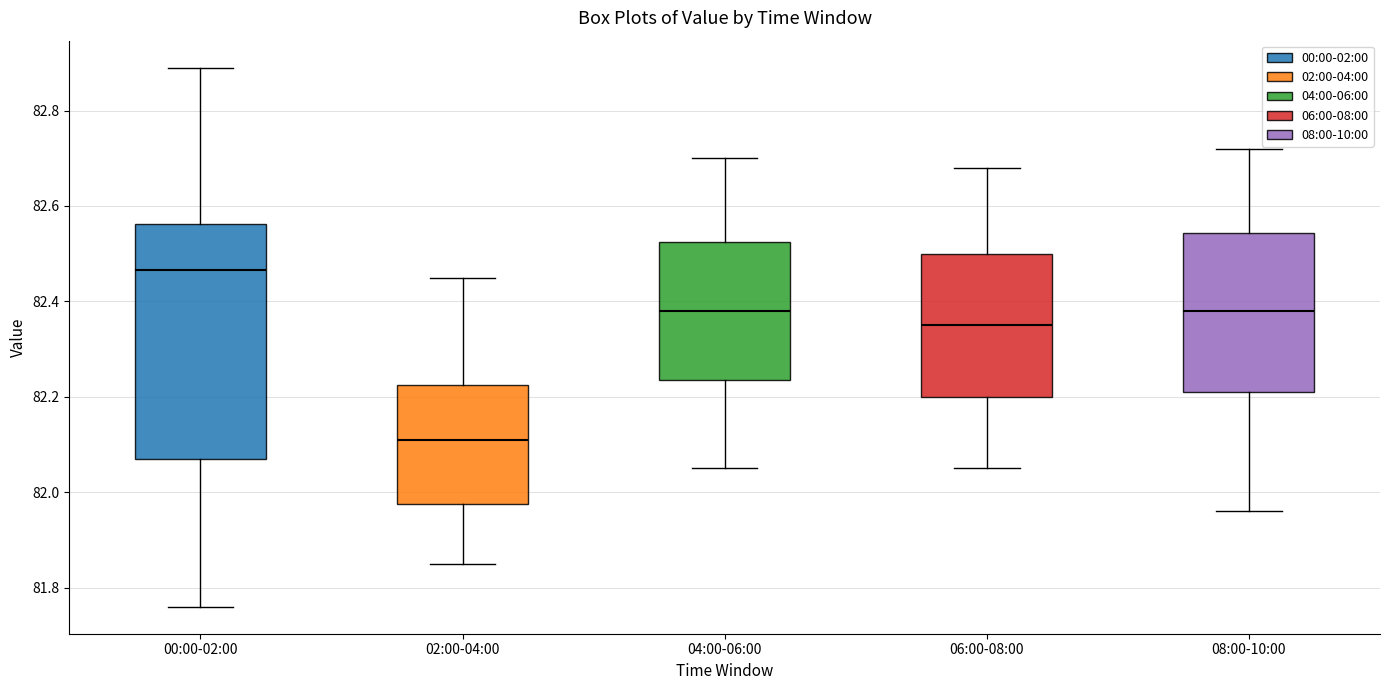

Reading left to right, transcribe this box plot: for each box, give where its median line is, the range the box spans, and where its two whiskers end, as read against the y-axis. The values are not printed on the chart, so give them approximately, as read against the axis.

00:00-02:00: median 82.46, box 82.08 to 82.56, whiskers 81.76 to 82.90
02:00-04:00: median 82.12, box 81.98 to 82.22, whiskers 81.86 to 82.46
04:00-06:00: median 82.38, box 82.24 to 82.52, whiskers 82.06 to 82.70
06:00-08:00: median 82.36, box 82.20 to 82.50, whiskers 82.06 to 82.68
08:00-10:00: median 82.38, box 82.22 to 82.54, whiskers 81.96 to 82.72